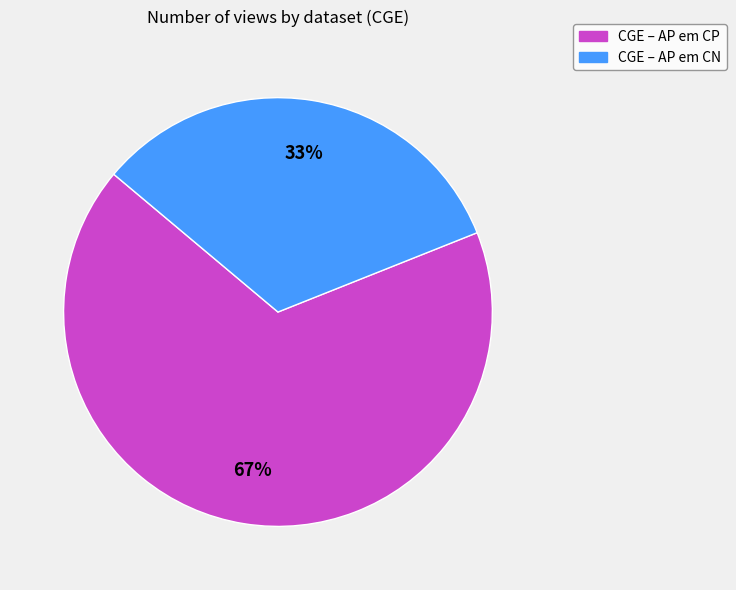

Which slice is the largest?

CGE – AP em CP